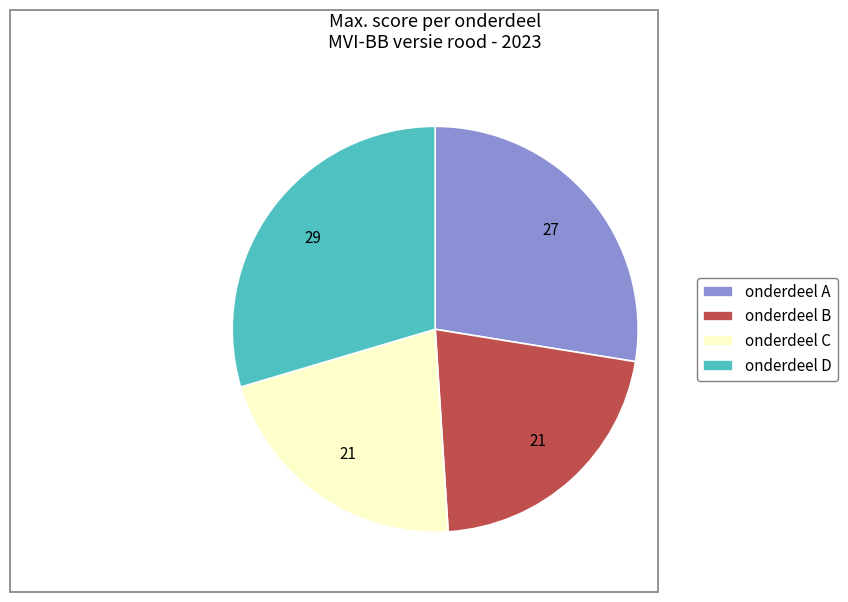

Between onderdeel D and onderdeel C, which is larger?

onderdeel D